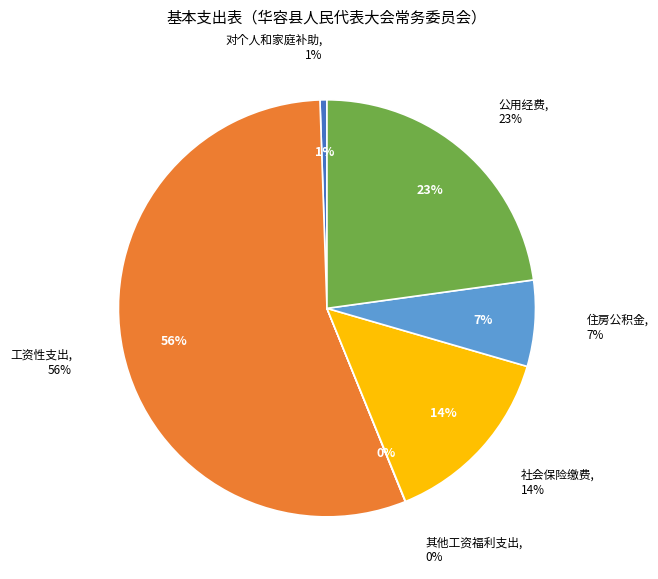

To the nearest percent, what is the combined percentage of 住房公积金 and 其他工资福利支出?

7%